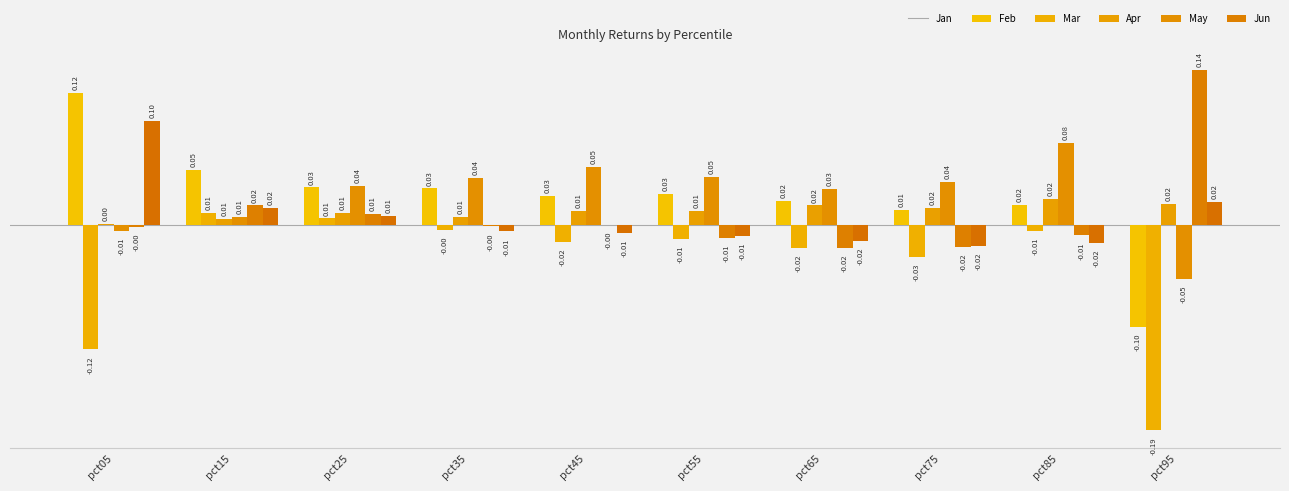

Reading left to right, what are all the values shown in this chart?

Jan: 0.1	0.1	0.0	0.0	0.0	0.0	0.0	0.0	0.0	-0.1
Feb: -0.1	0.0	0.0	-0.0	-0.0	-0.0	-0.0	-0.0	-0.0	-0.2
Mar: 0.0	0.0	0.0	0.0	0.0	0.0	0.0	0.0	0.0	0.0
Apr: -0.0	0.0	0.0	0.0	0.1	0.0	0.0	0.0	0.1	-0.1
May: -0.0	0.0	0.0	-0.0	-0.0	-0.0	-0.0	-0.0	-0.0	0.1
Jun: 0.1	0.0	0.0	-0.0	-0.0	-0.0	-0.0	-0.0	-0.0	0.0